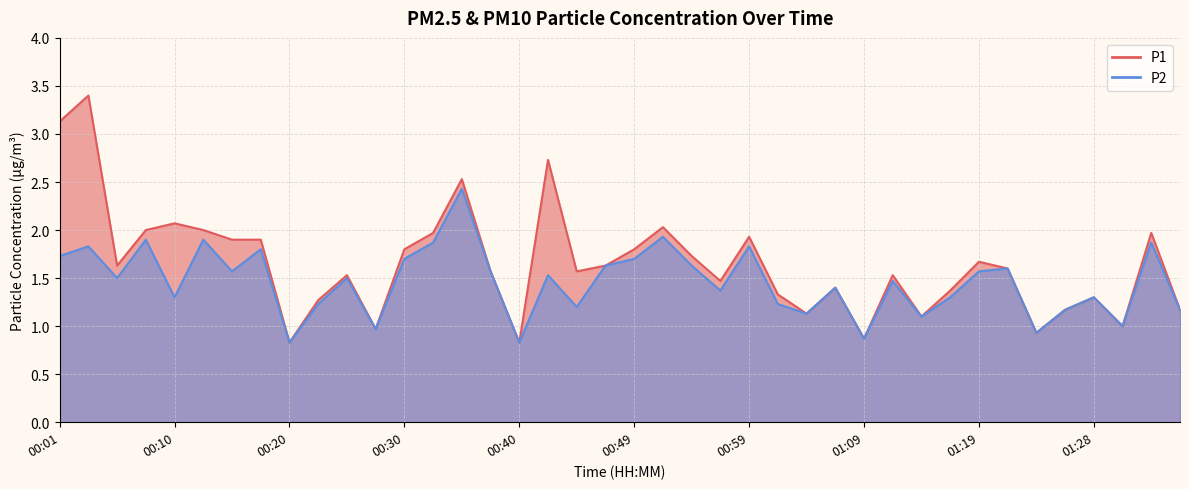

Is it true that P2 equals 0.6 at 01:01?

False